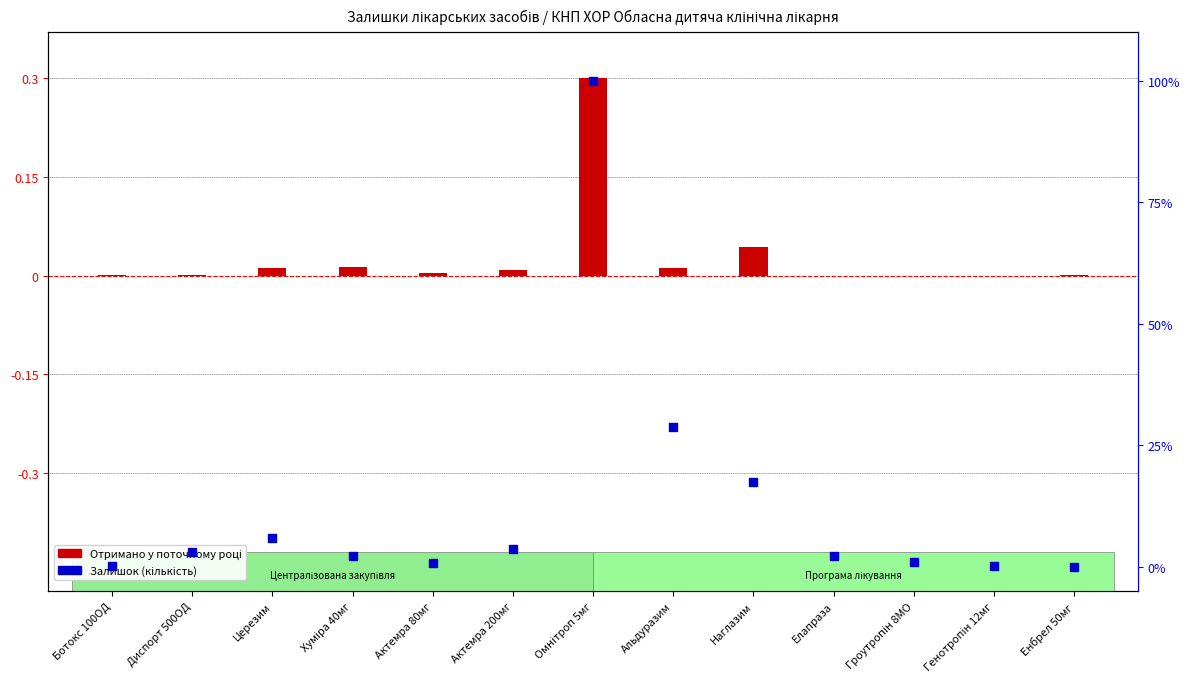

At how many categories does at least one series exceed 82?

1